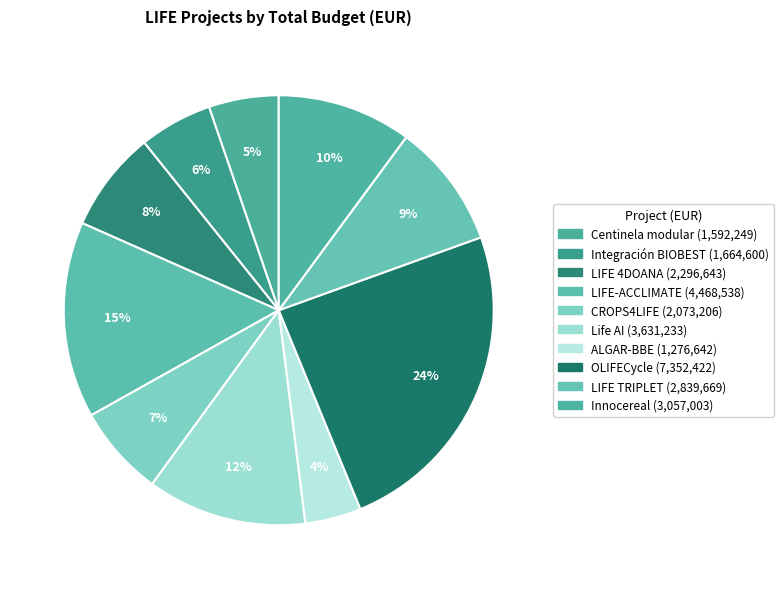

How many segments does this pie chart have?

10